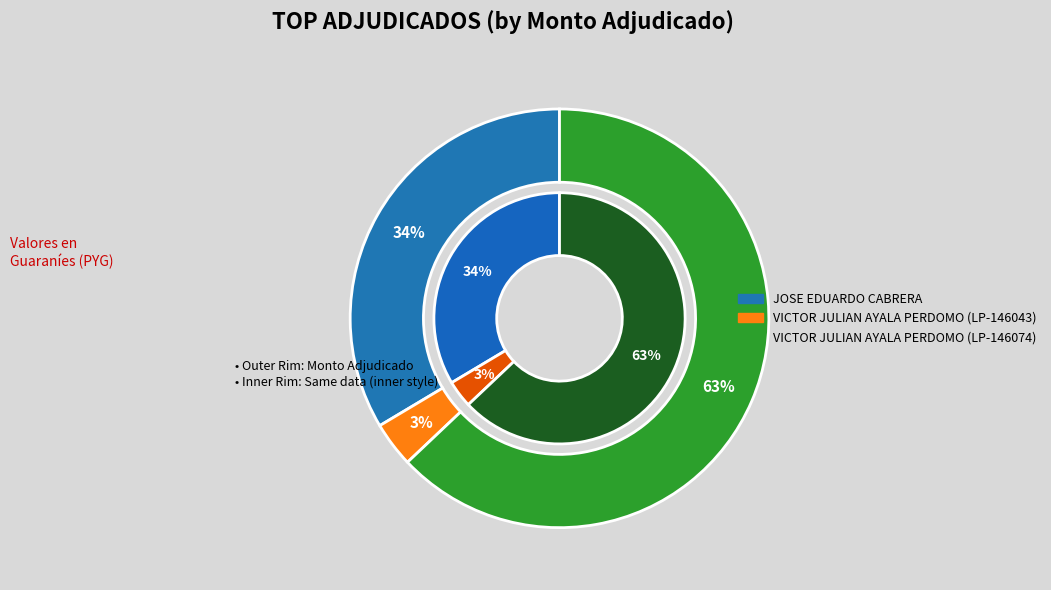

Count the number of slices in the pie.

3